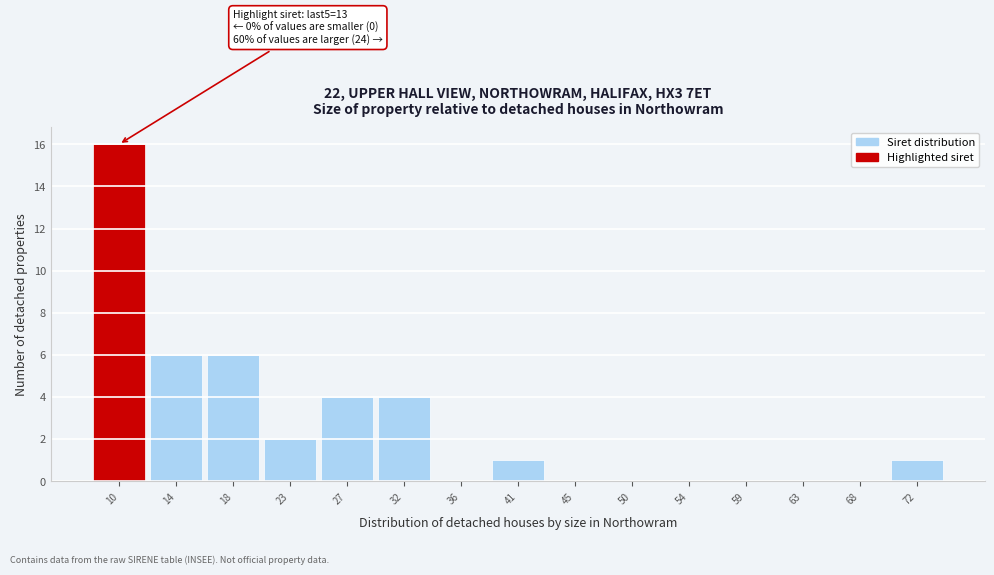

Reading left to right, what are all the values shown in this chart?

10=16	14=6	18=6	23=2	27=4	32=4	36=0	41=1	45=0	50=0	54=0	59=0	63=0	68=0	72=1